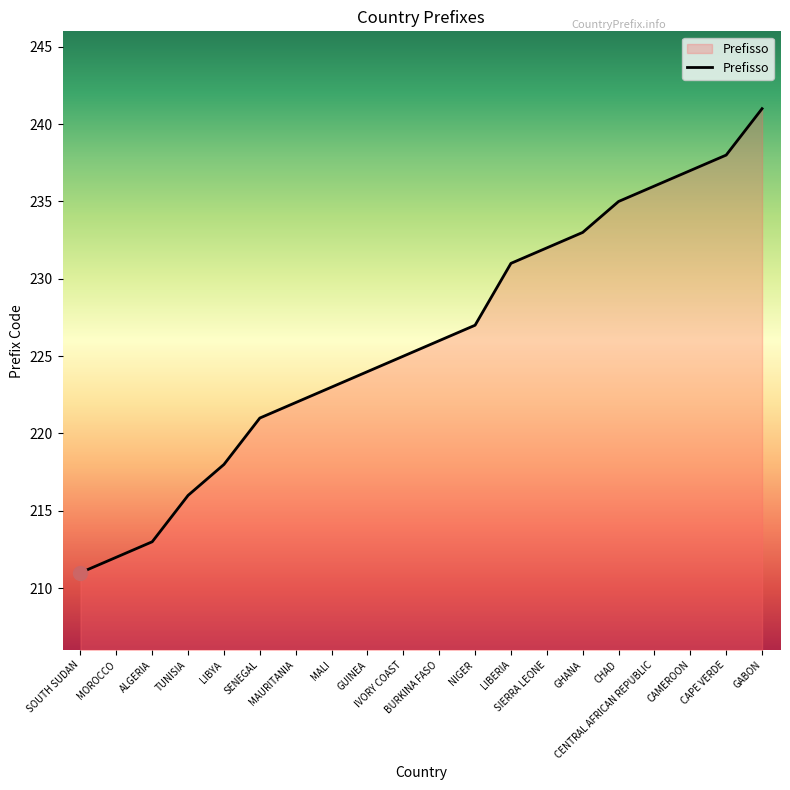

Which has a higher value, GHANA or GABON?

GABON